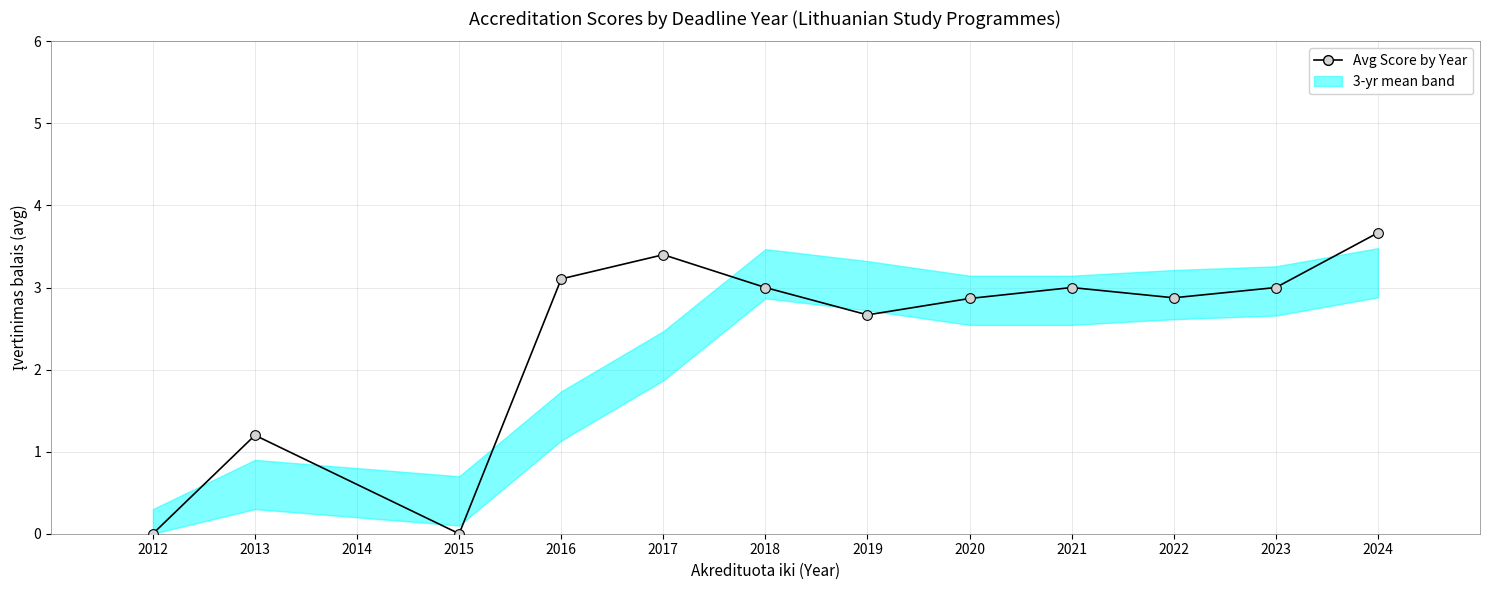

At which category does the chart reach its minimum across all series?

2012